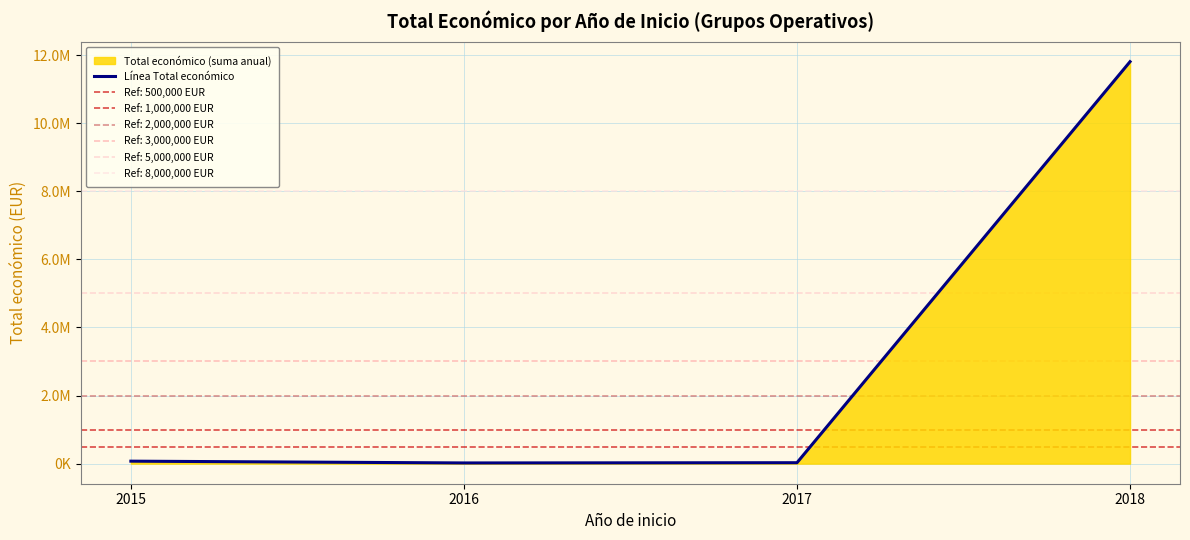

At which label is the value closest to 5913500?

2015